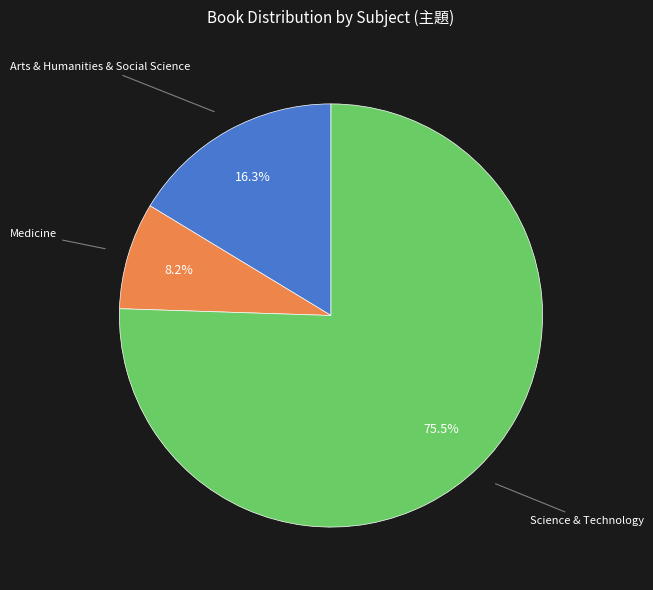

Count the number of slices in the pie.

3